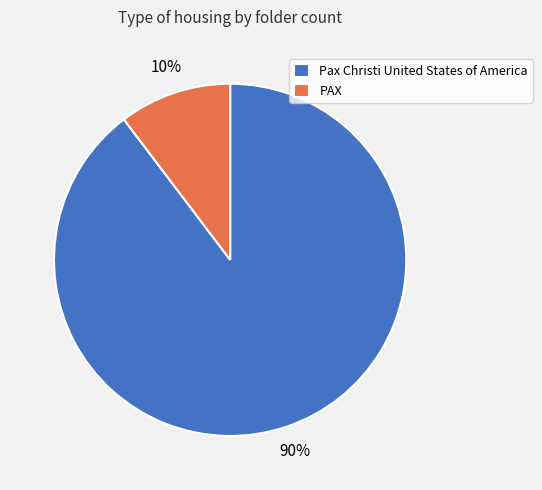

Does any single category account for the majority?

Yes